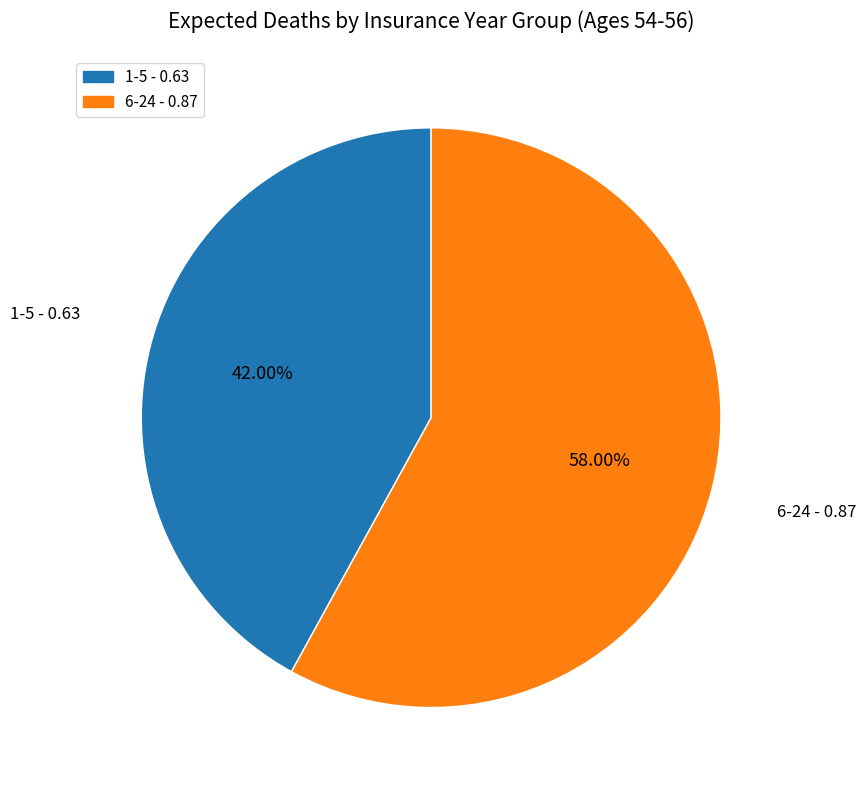

Count the number of slices in the pie.

2